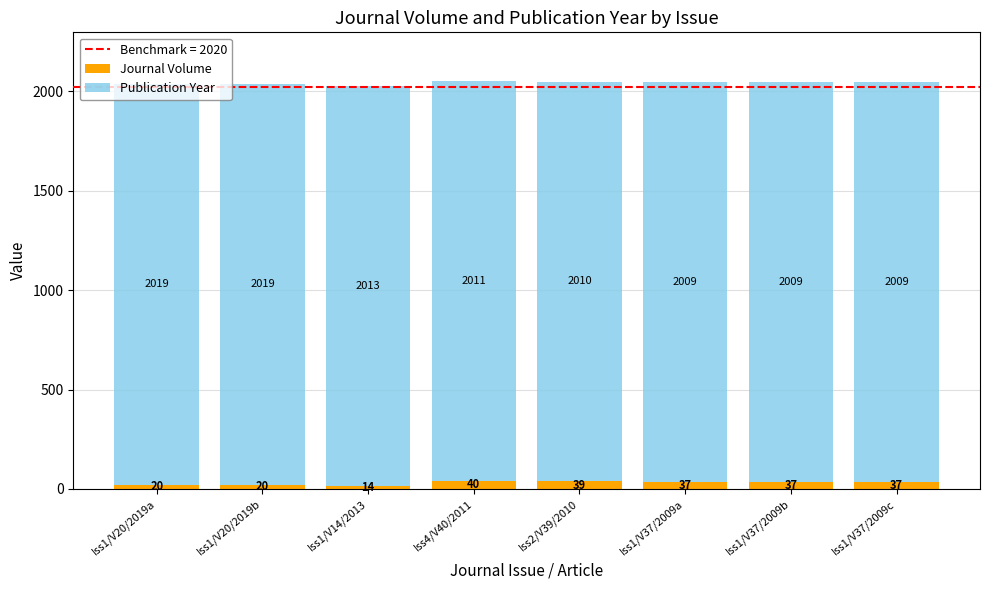

How many data points does each series have?

8